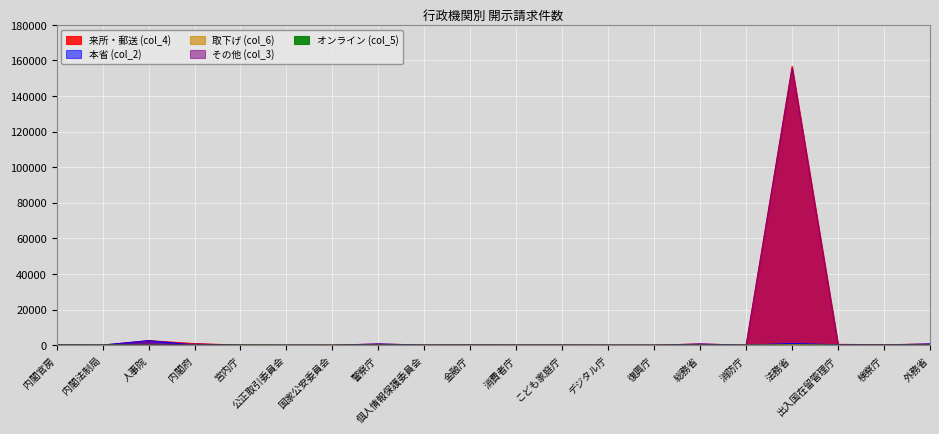

What position from the left is デジタル庁?

13